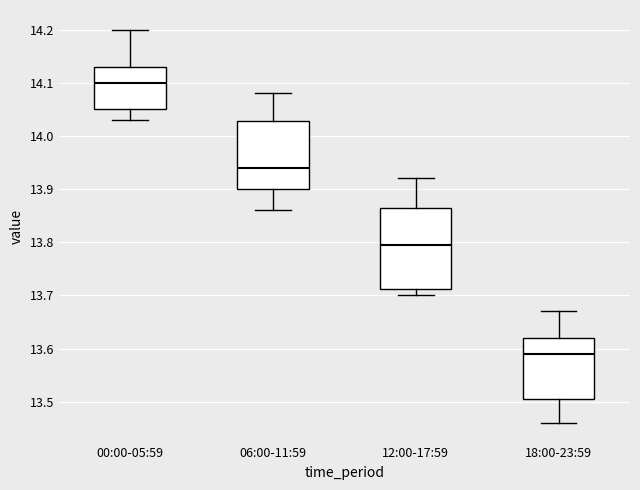

Which box's median line is the highest?

00:00-05:59